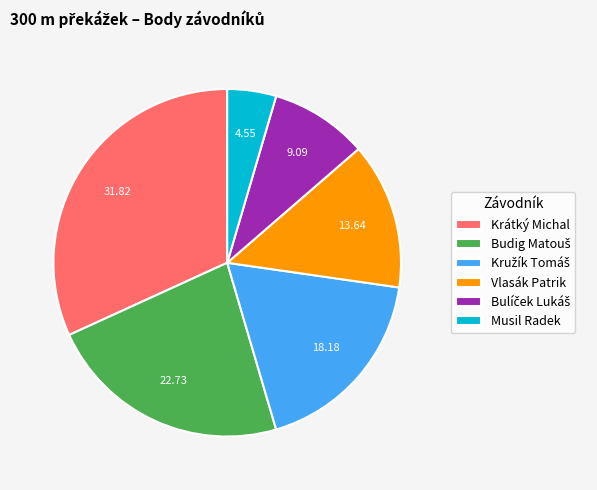

What is the smallest slice in the pie chart?

Musil Radek